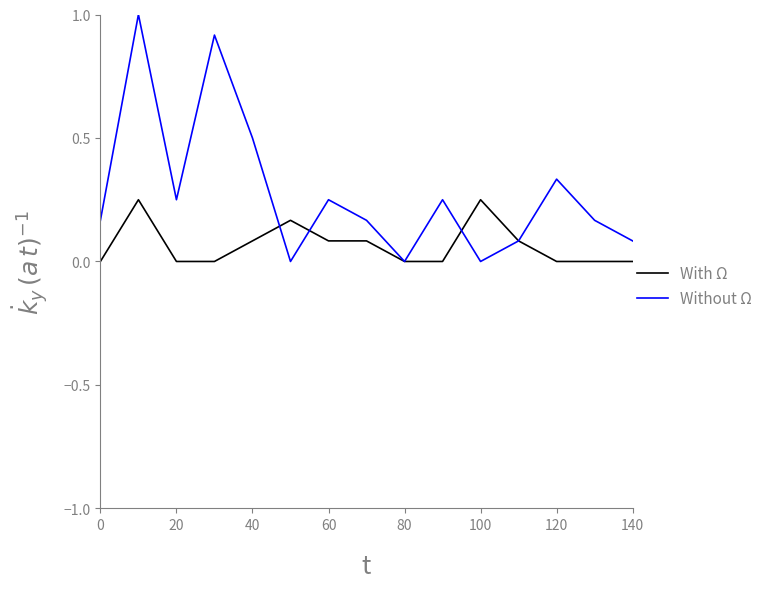

Which series has the largest total across all categories?

Without Ω